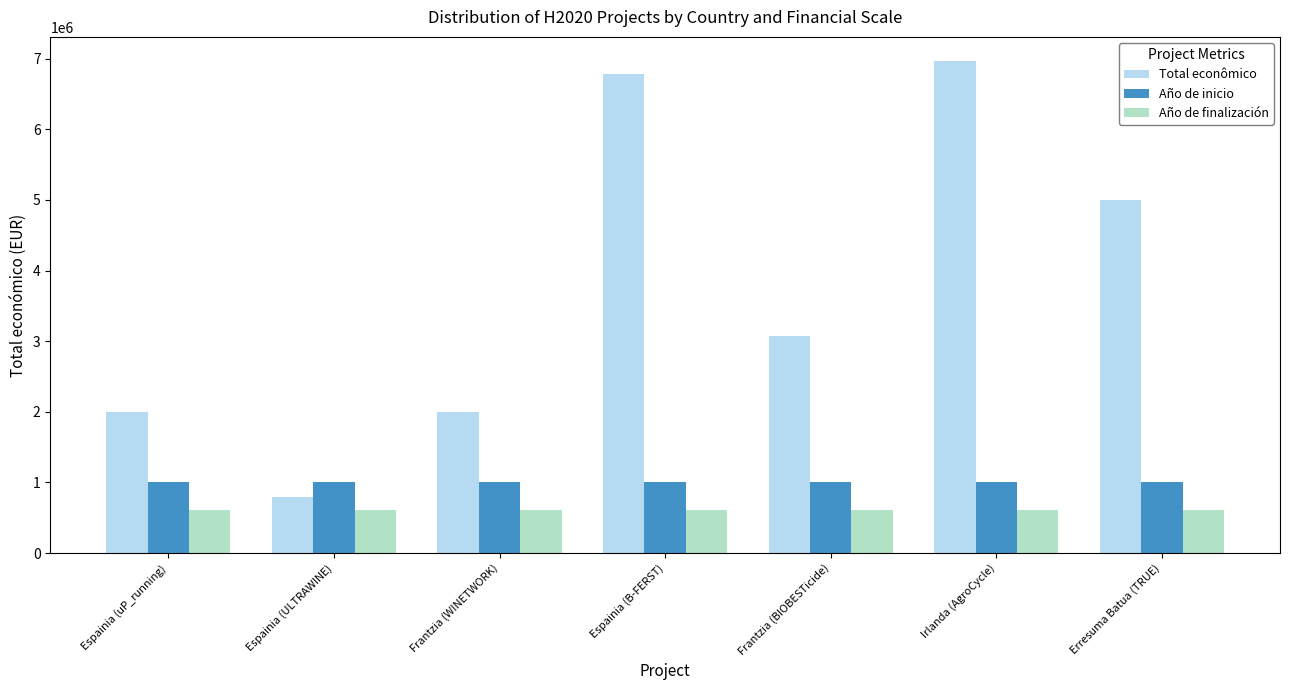

At which label is Total econômico closest to 3875826?

Frantzia (BIOBESTicide)